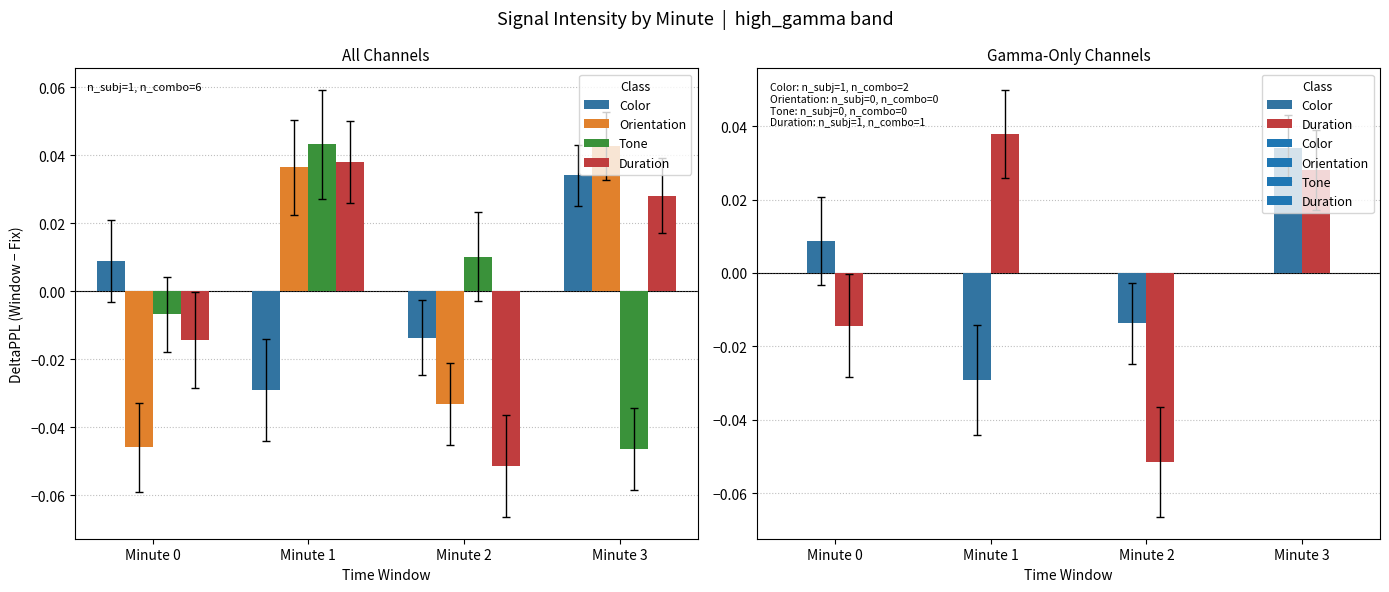

At which category is the sum across all series the highest?

Minute 1